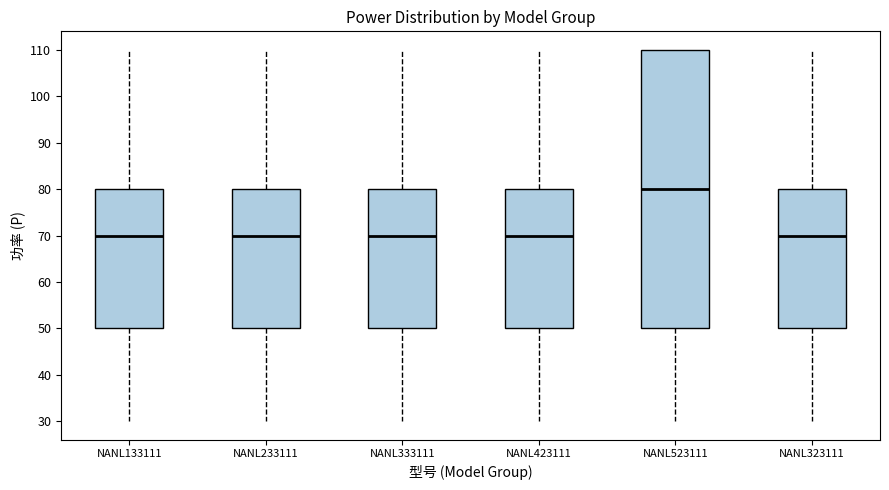

Where does the median line of the box for NANL323111 sit on the y-axis? The values are not printed on the chart, so give them approximately, as read against the axis.

70